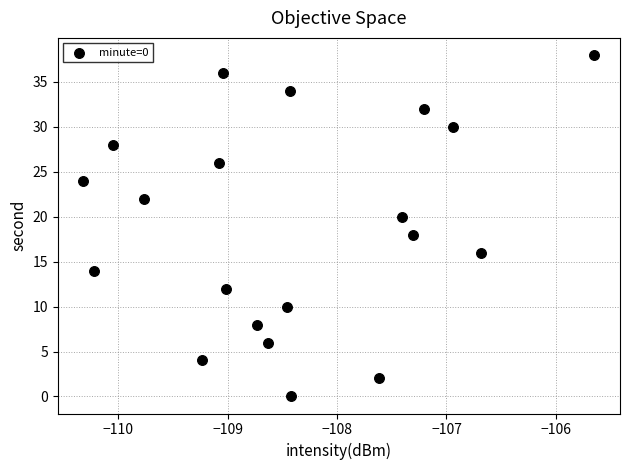

What is the range of Y values (max minus min)?

38